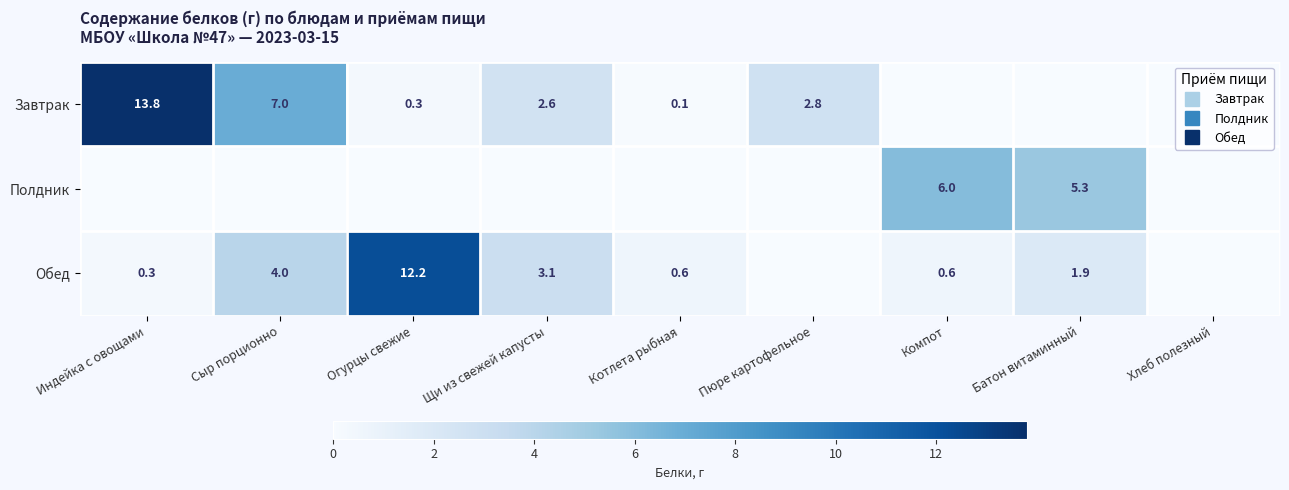

What value does the Обед series have at Батон витаминный?

1.9